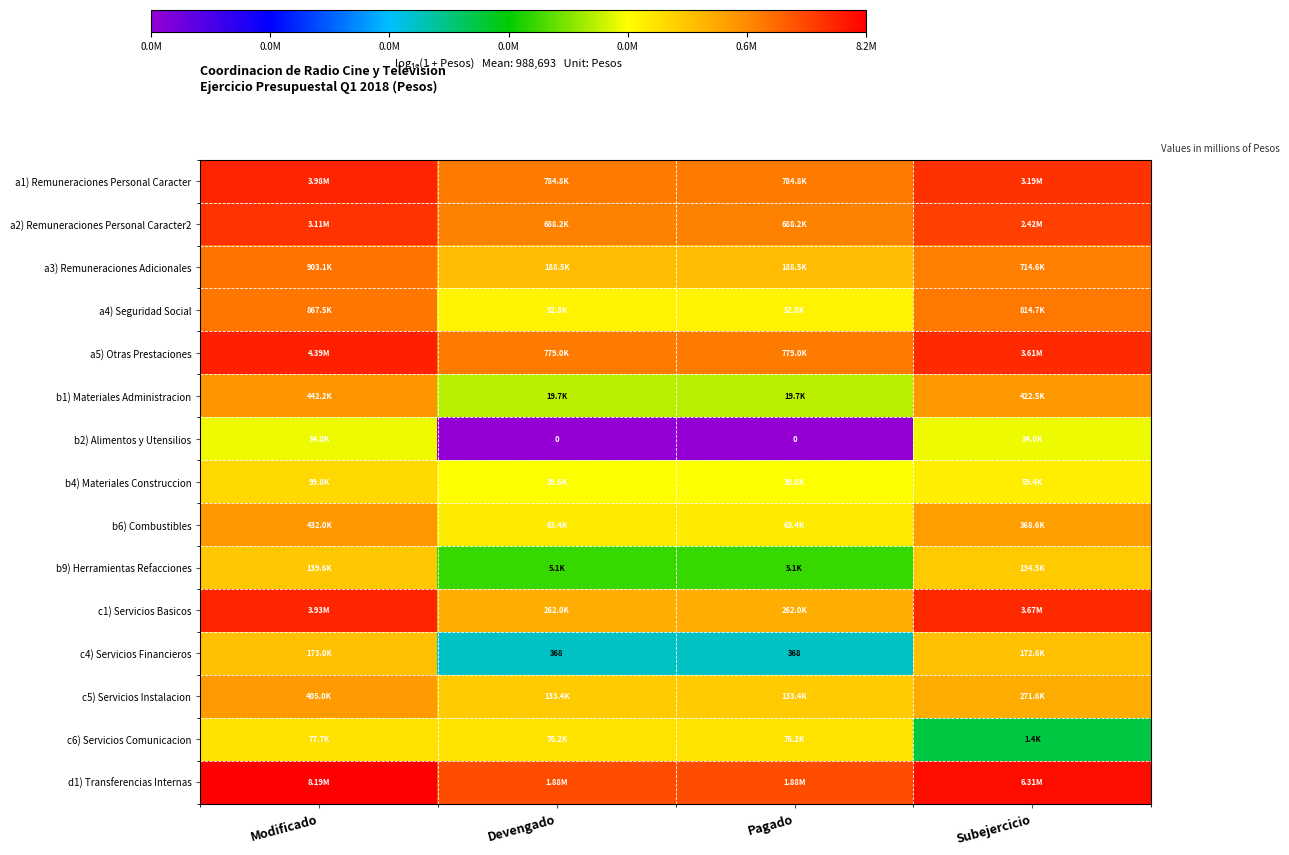

At Modificado, list the series in order from smallest to largest.

b2) Alimentos y Utensilios, c6) Servicios Comunicacion, b4) Materiales Construccion, b9) Herramientas Refacciones, c4) Servicios Financieros, c5) Servicios Instalacion, b6) Combustibles, b1) Materiales Administracion, a4) Seguridad Social, a3) Remuneraciones Adicionales, a2) Remuneraciones Personal Caracter2, c1) Servicios Basicos, a1) Remuneraciones Personal Caracter, a5) Otras Prestaciones, d1) Transferencias Internas